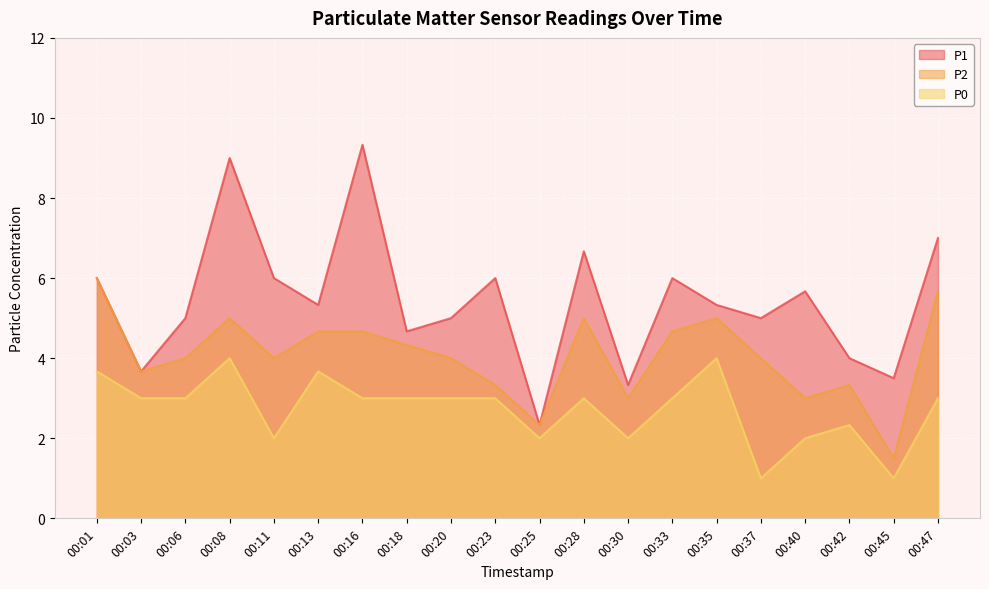

True or false: P1 and P0 cross at least once.

False